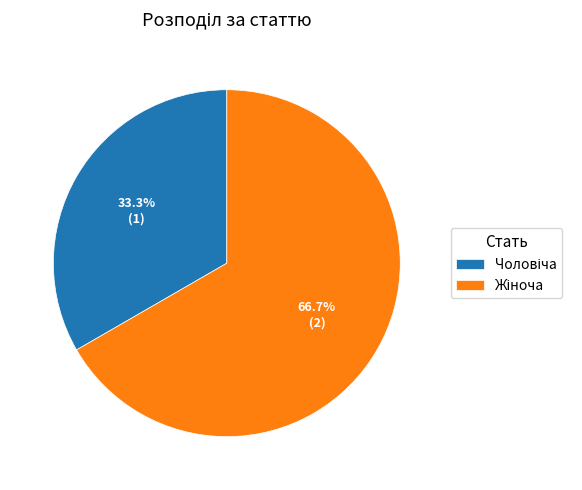

Is there any slice that represents more than half of the pie?

Yes